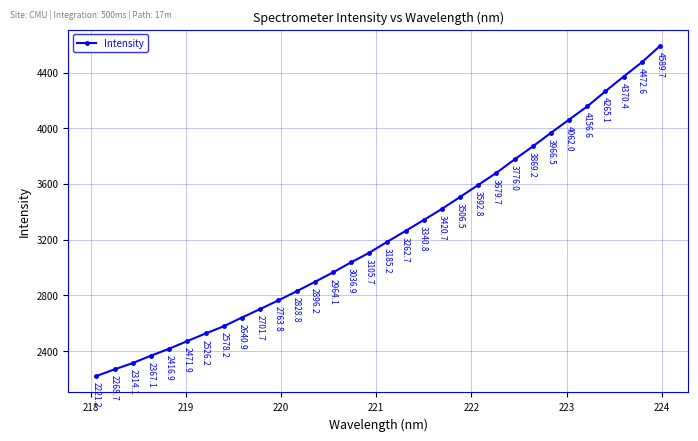

What is the difference between the second highest and minimum values?

2251.5